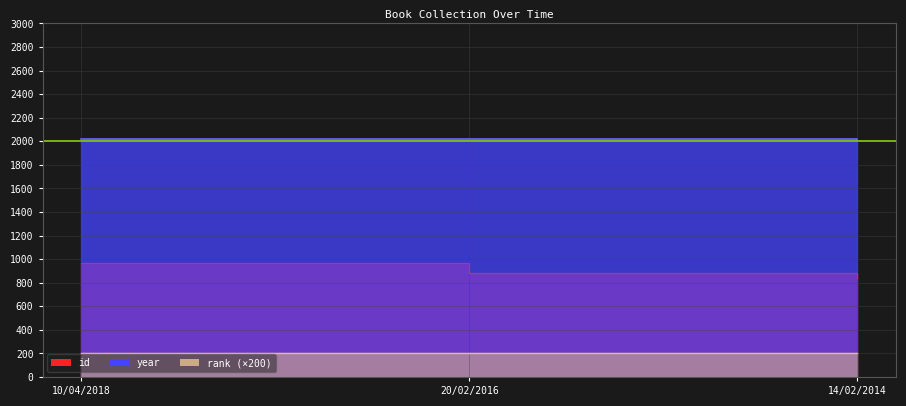

Which label corresponds to the smallest value in the chart?

14/02/2014